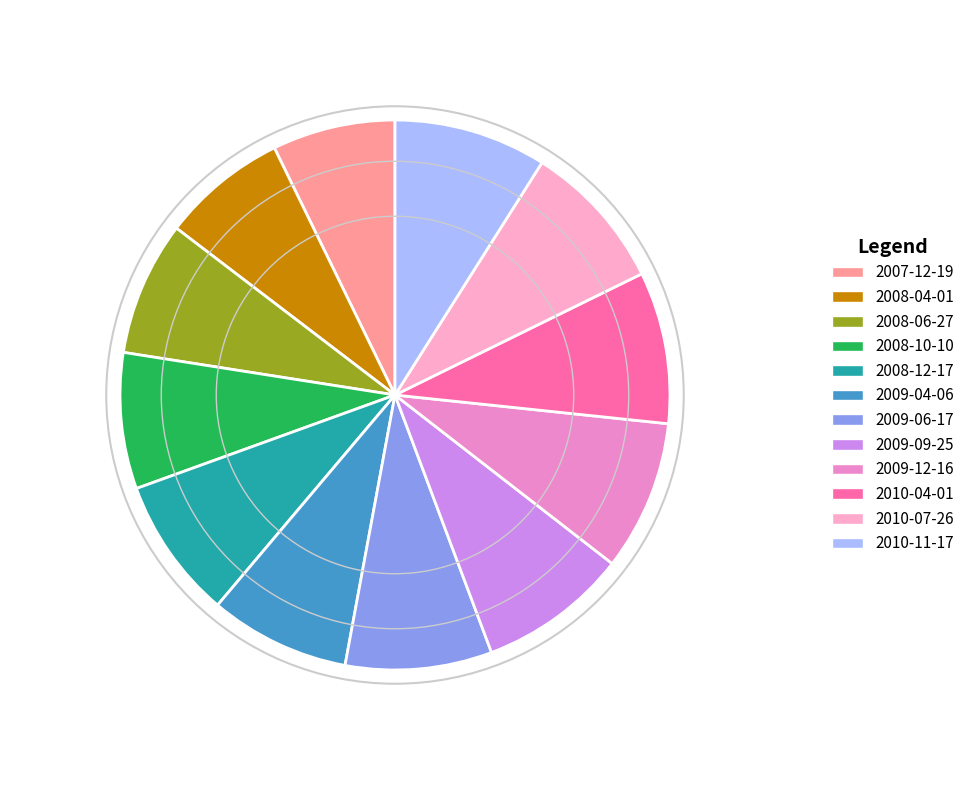

How many segments does this pie chart have?

12